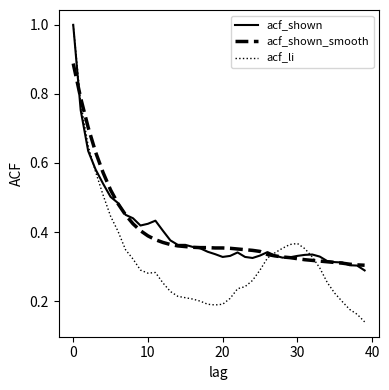

Count the acf_li values in the range 0 to 1.

40